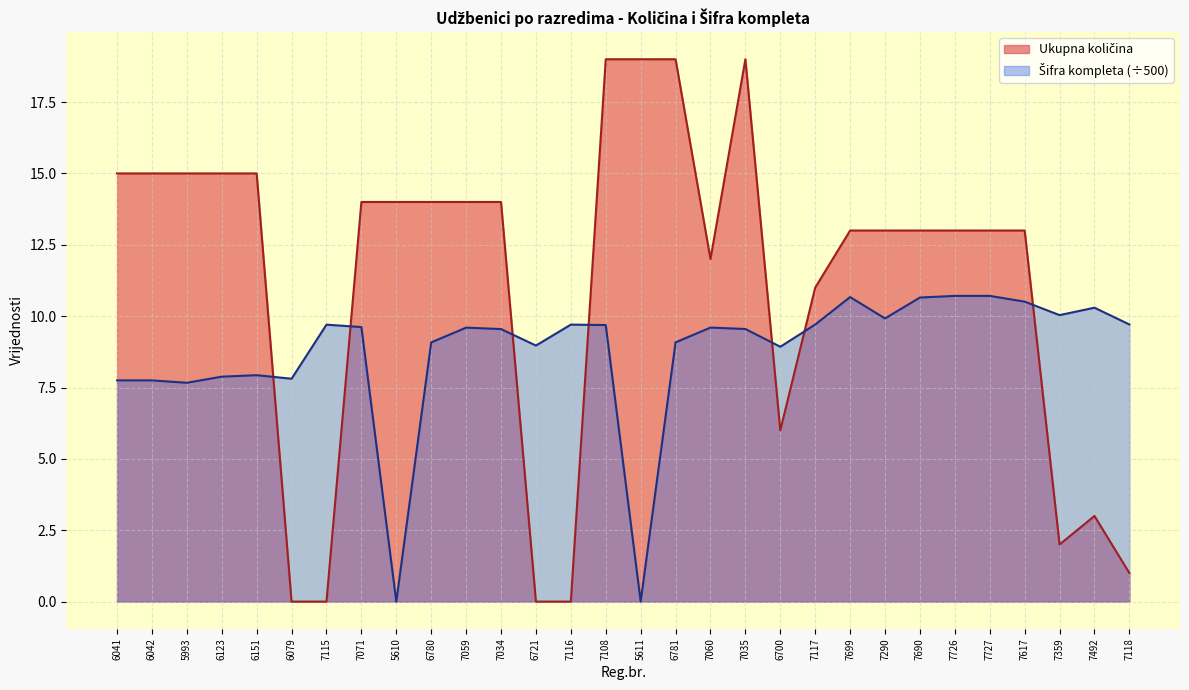

Which series has the widest spread of values?

Ukupna količina